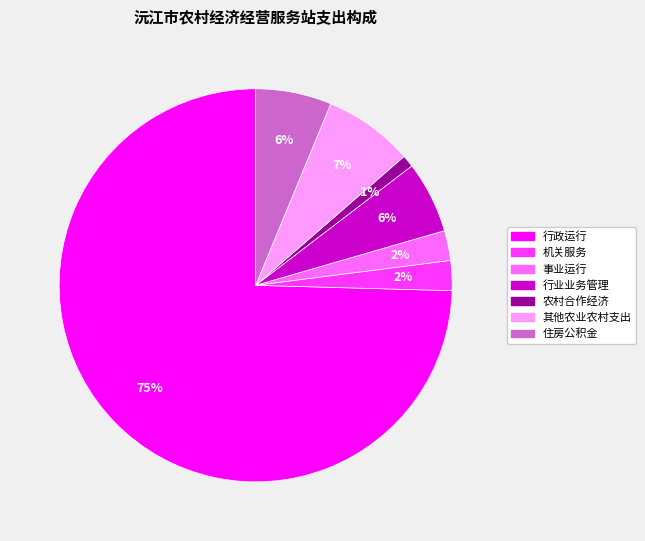

Is it true that 机关服务 is 2% of the pie?

True